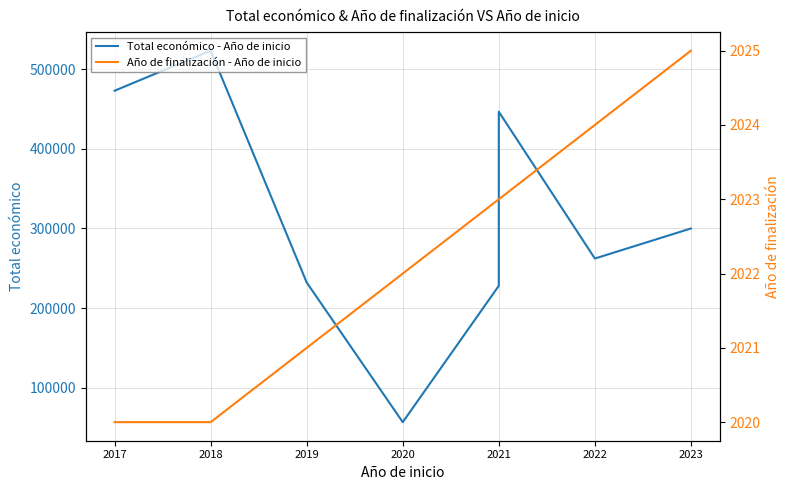

At which label is Año de finalización - Año de inicio closest to 2022?

2020